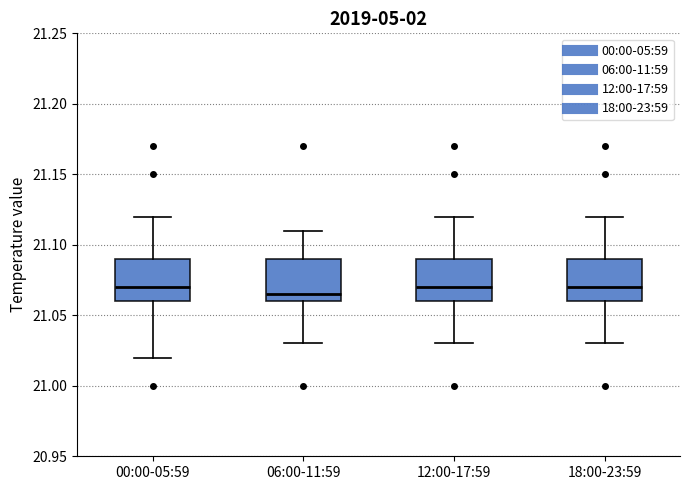

Reading left to right, read every box against the y-axis: the position of its median line, the range the box covers, and the ends of its whiskers. The values are not printed on the chart, so give them approximately, as read against the axis.

00:00-05:59: median 21.070, box 21.060 to 21.090, whiskers 21.020 to 21.120
06:00-11:59: median 21.065, box 21.060 to 21.090, whiskers 21.030 to 21.110
12:00-17:59: median 21.070, box 21.060 to 21.090, whiskers 21.030 to 21.120
18:00-23:59: median 21.070, box 21.060 to 21.090, whiskers 21.030 to 21.120